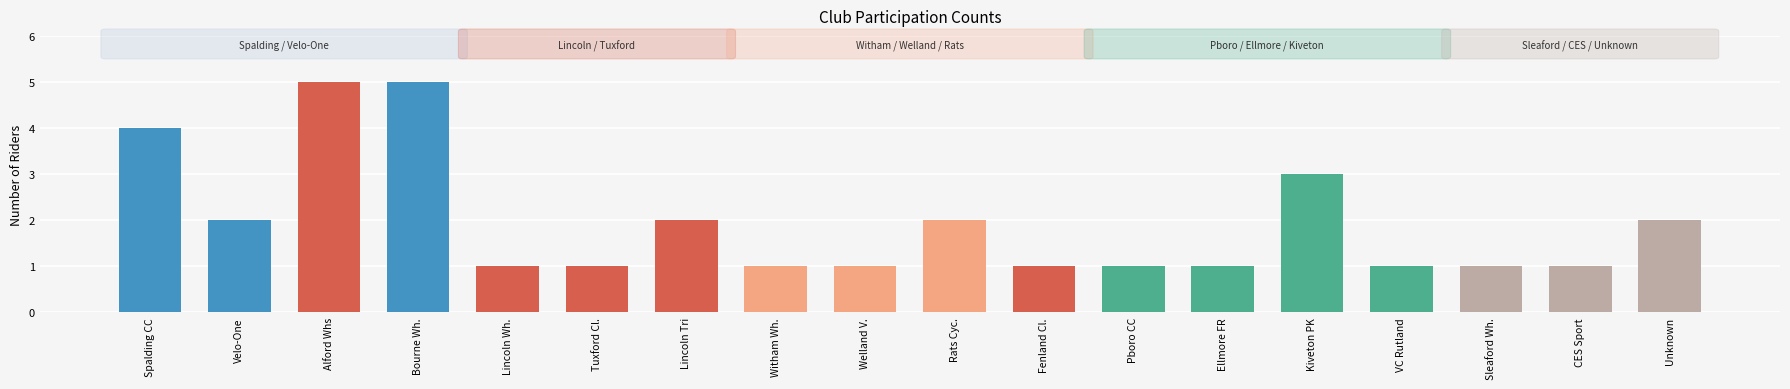

What is the label of the 9th bar from the left?

Welland V.